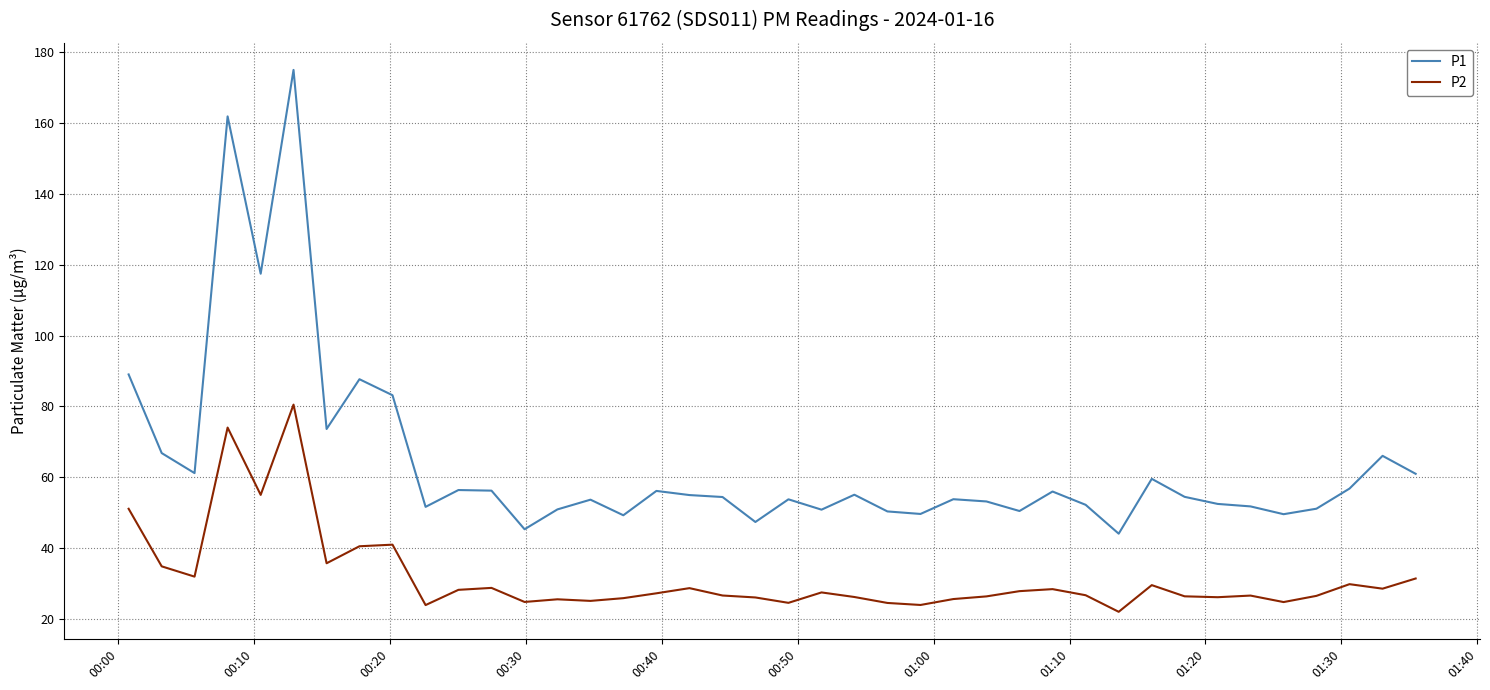

What is the difference between the maximum and minimum values in the P1 series?

130.9